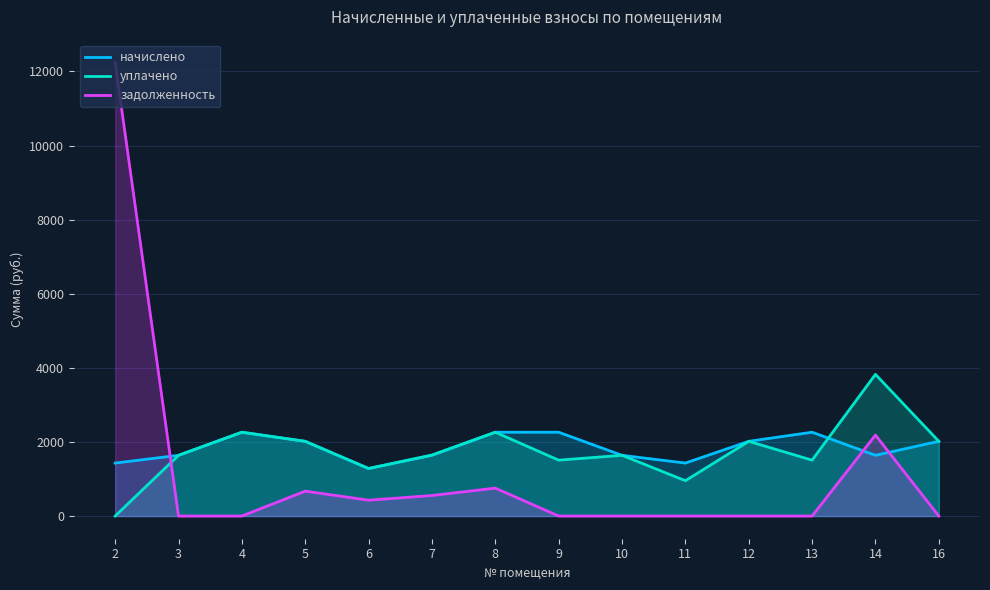

Rank the series by their maximum value, from highest to lowest.

задолженность, уплачено, начислено